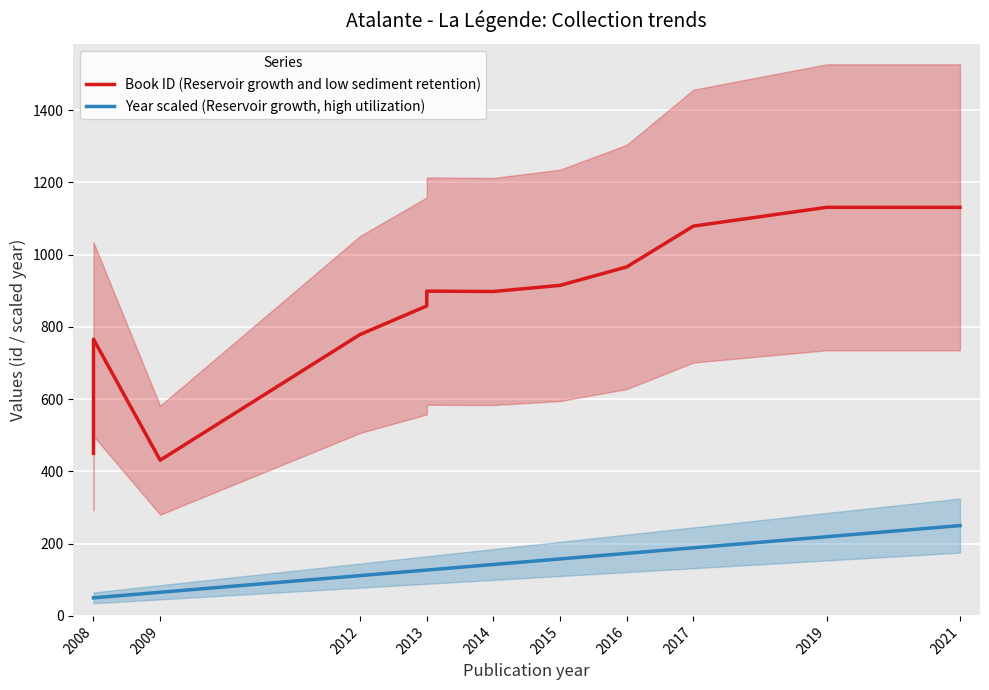

What is the smallest value displayed?

50.0